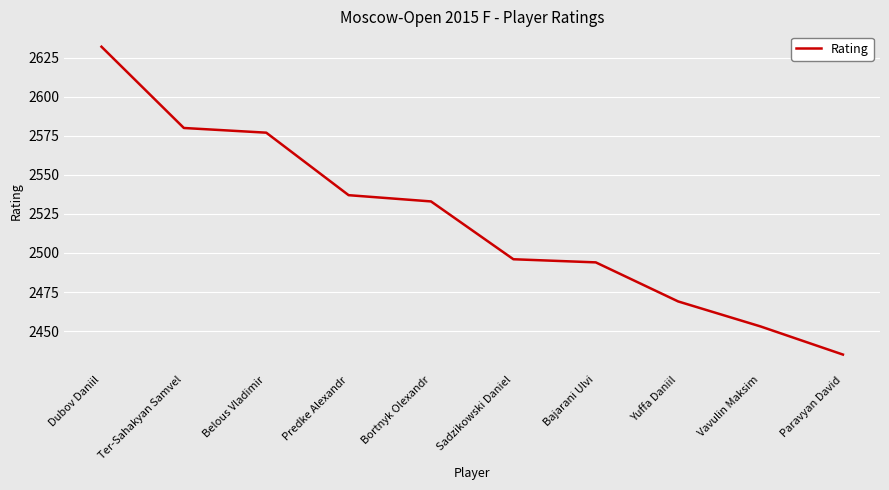

Approximately how many times larger is the value at Dubov Daniil compared to Paravyan David?

1.1